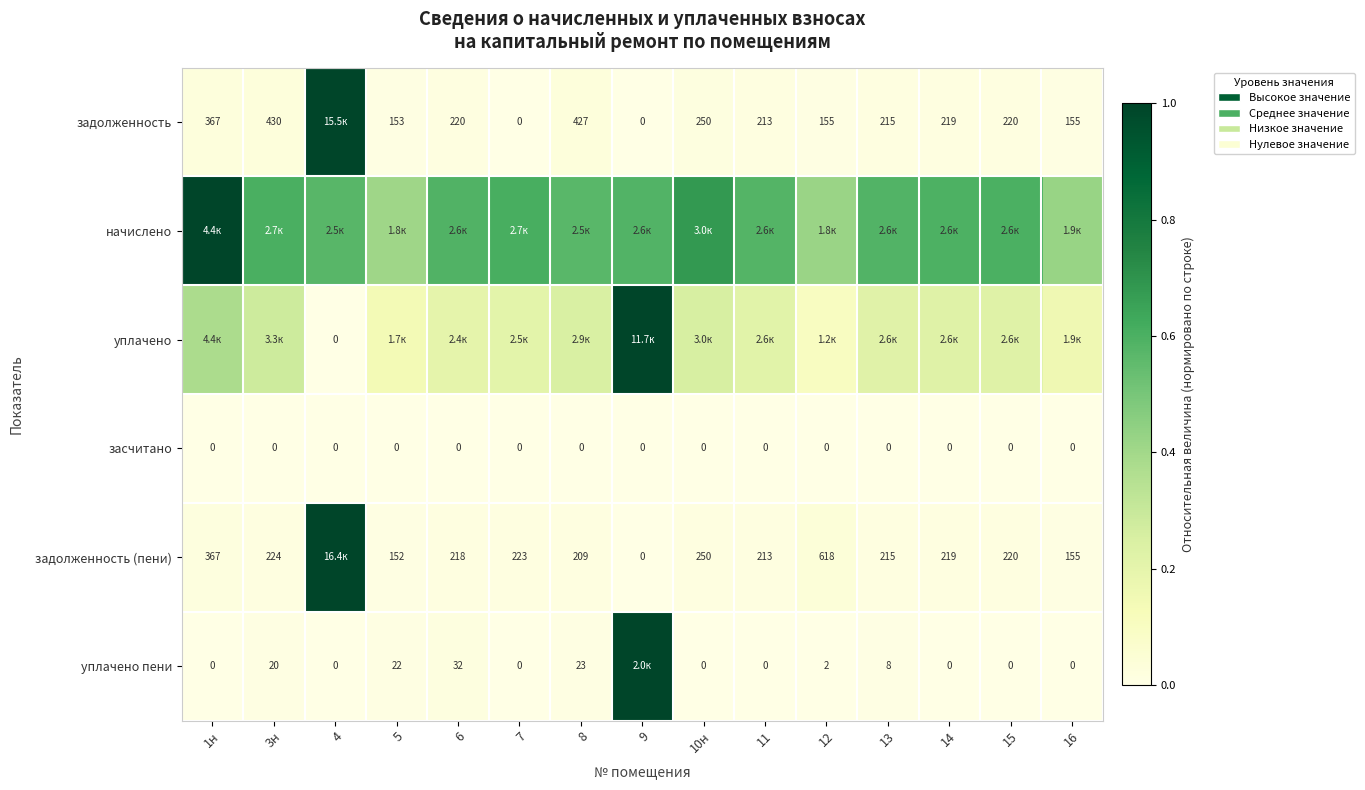

Is the value of засчитано at 16 greater than the value of задолженность at 12?

No